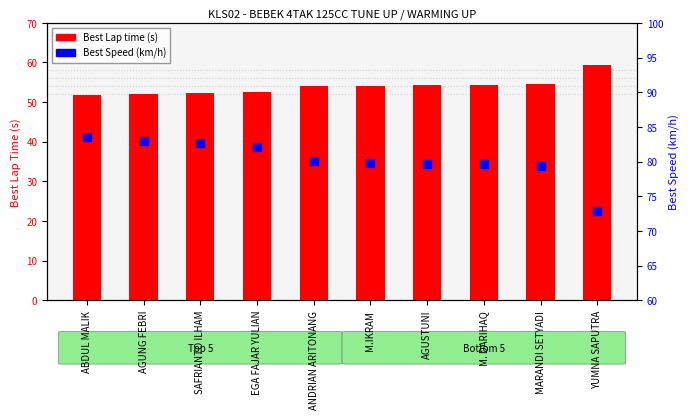

Which series has the largest total across all categories?

Best Speed (km/h)